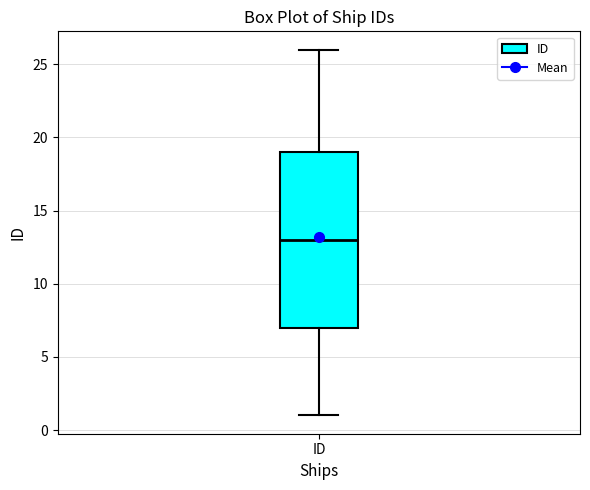

Transcribe this box plot: give where the median line is, the range the box spans, and where the two whiskers end, as read against the y-axis. The values are not printed on the chart, so give them approximately, as read against the axis.

median 13, box 7 to 19, whiskers 1 to 26